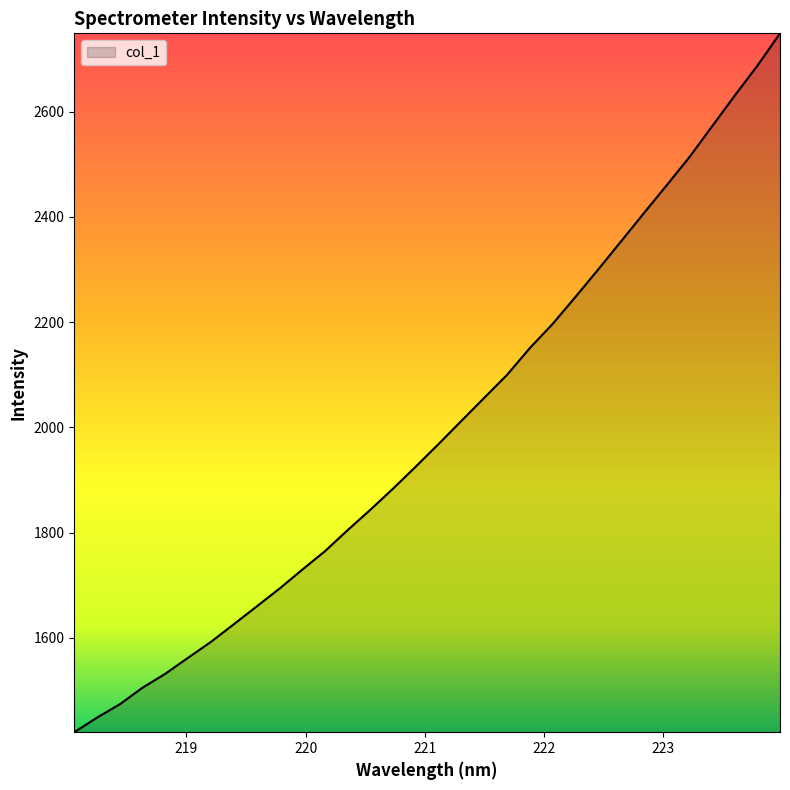

What is the greatest value displayed?

2749.1